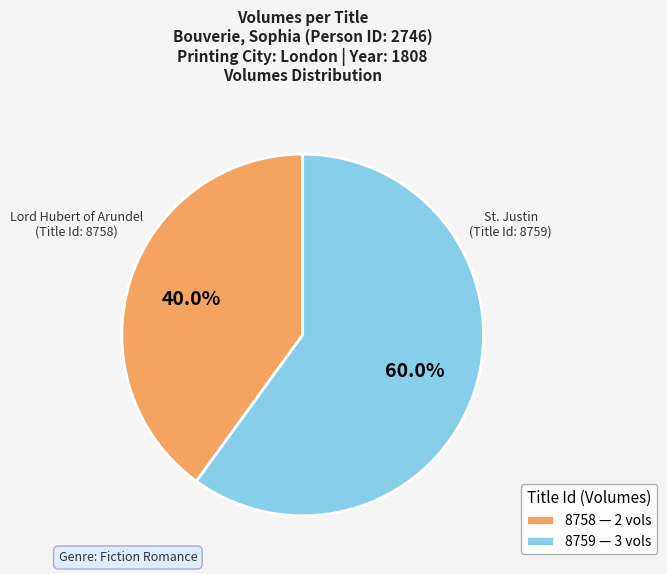

Which has a higher value, 8759 or 8758?

8759